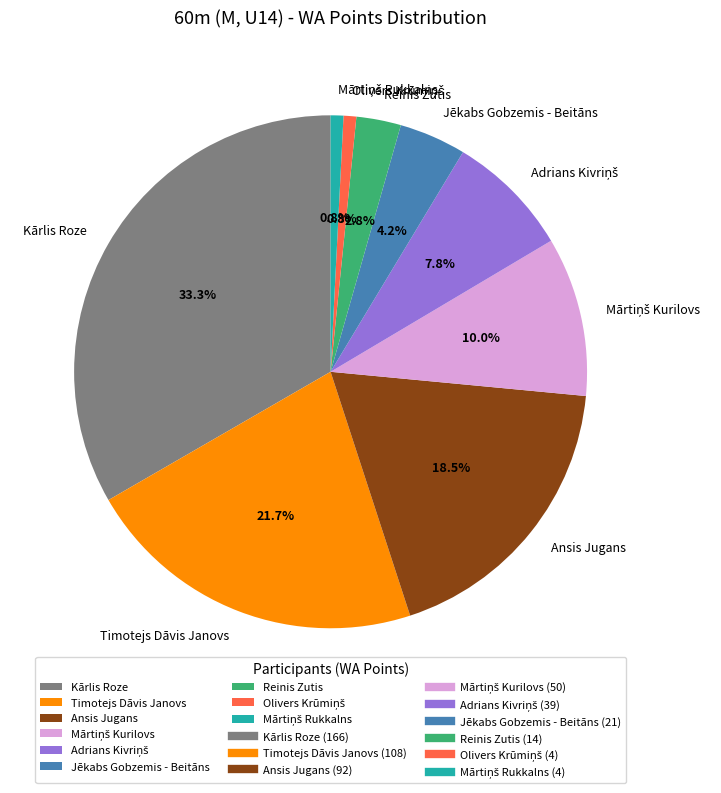

Is Ansis Jugans the majority of the pie?

No